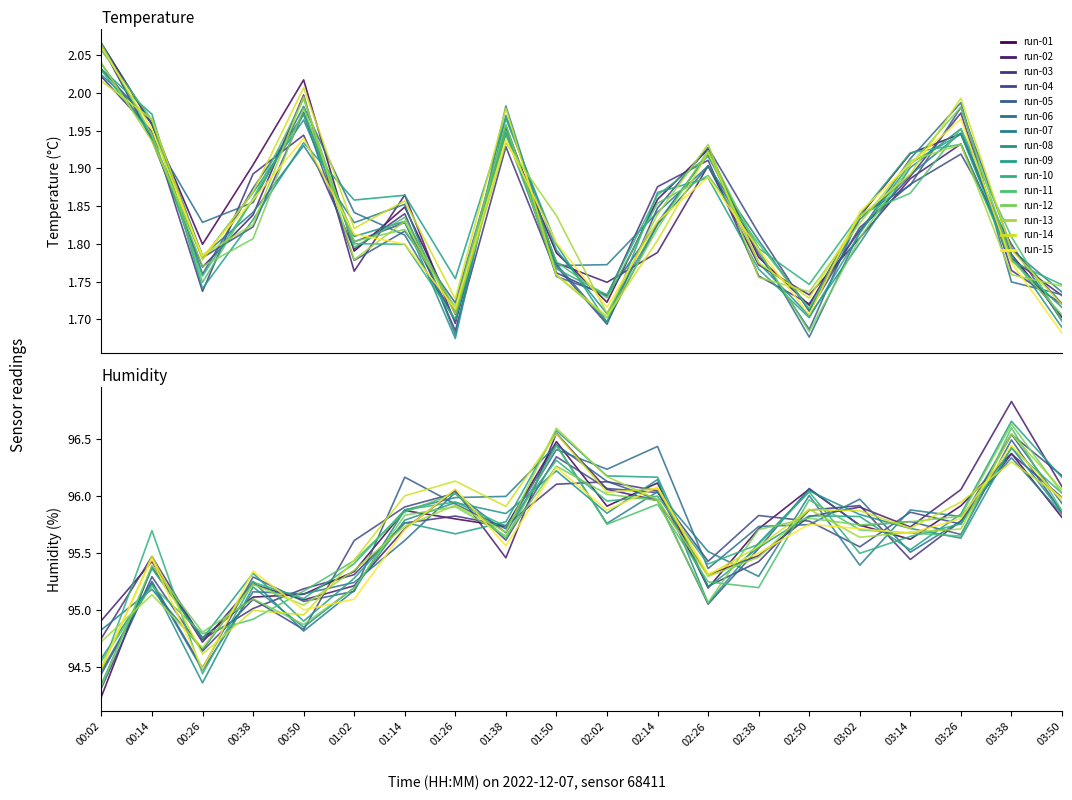

At which label does temperature reach its minimum?

01:26